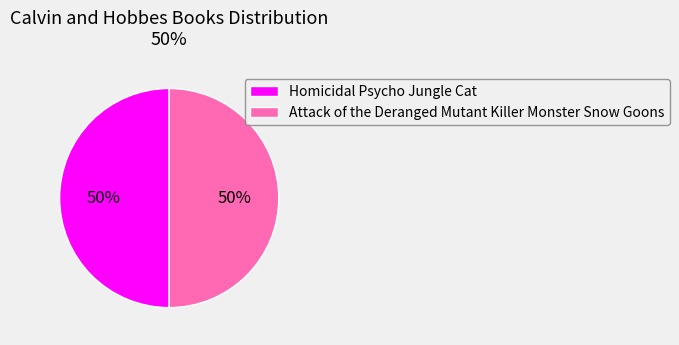

To the nearest percent, what is the average slice percentage?

50%